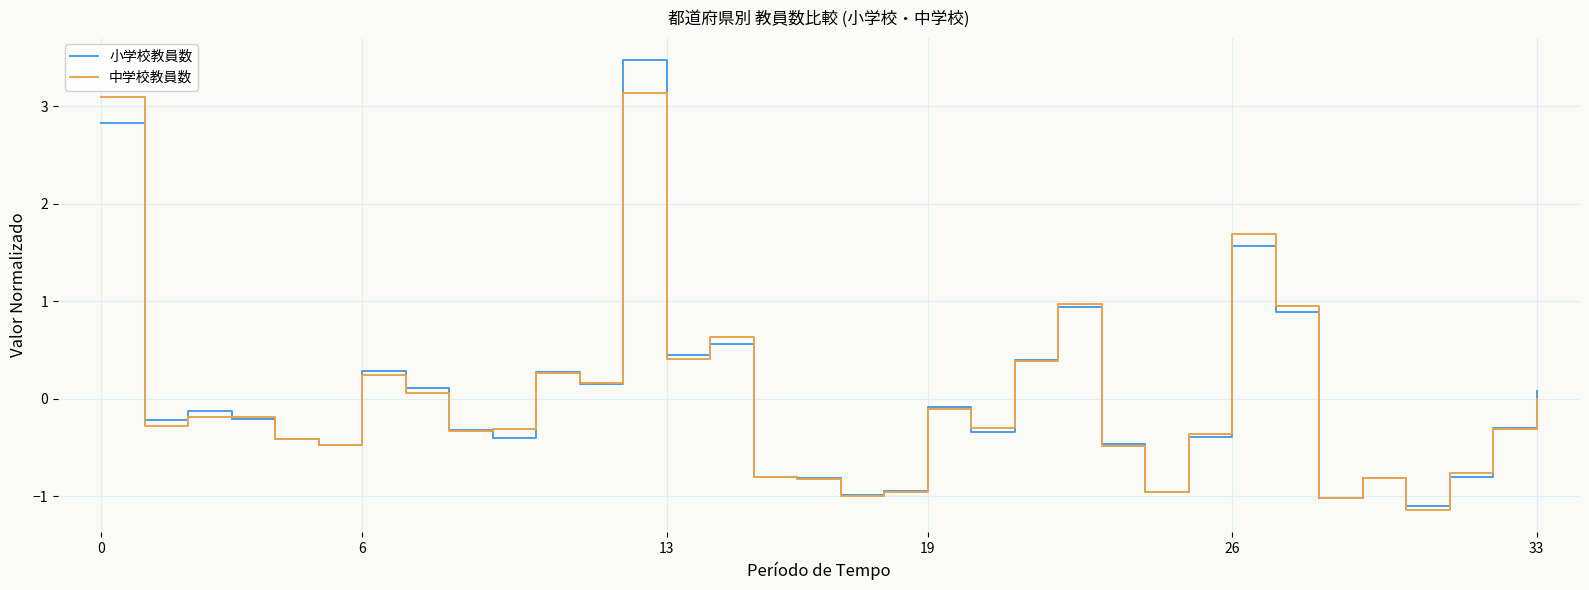

What is the minimum value shown in the chart?

-1.1